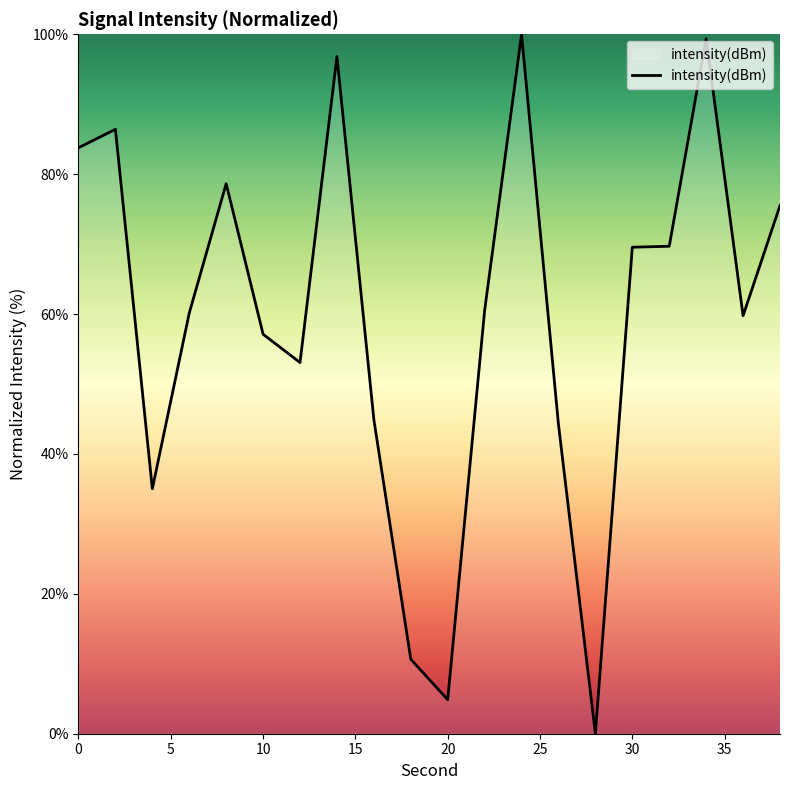

What is the greatest value displayed?

100.0